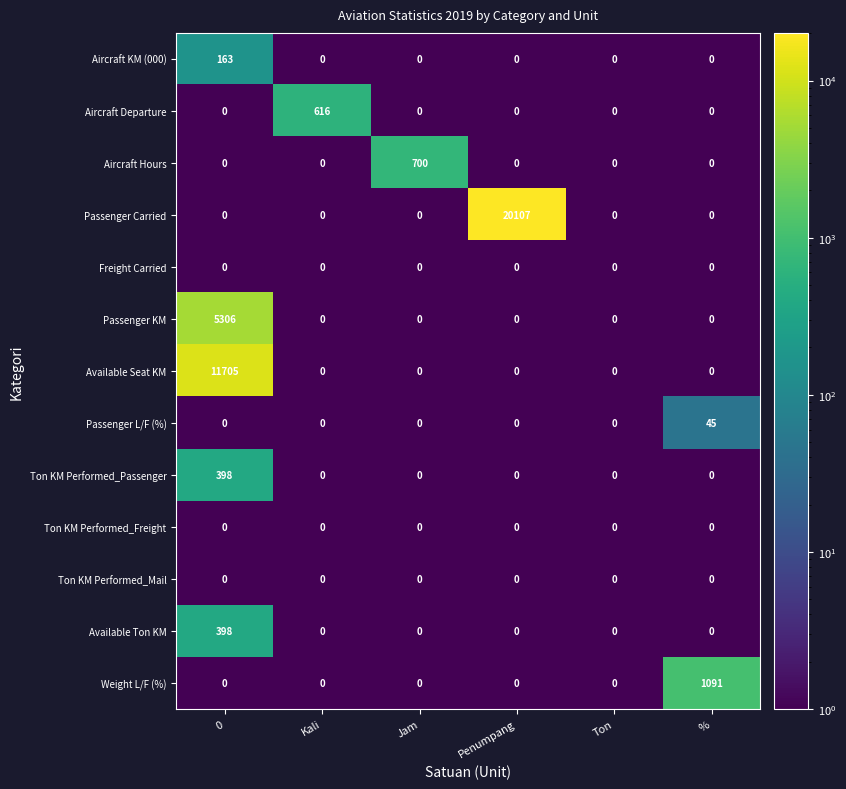

Which category has the highest value in the Aircraft Hours series?

Jam